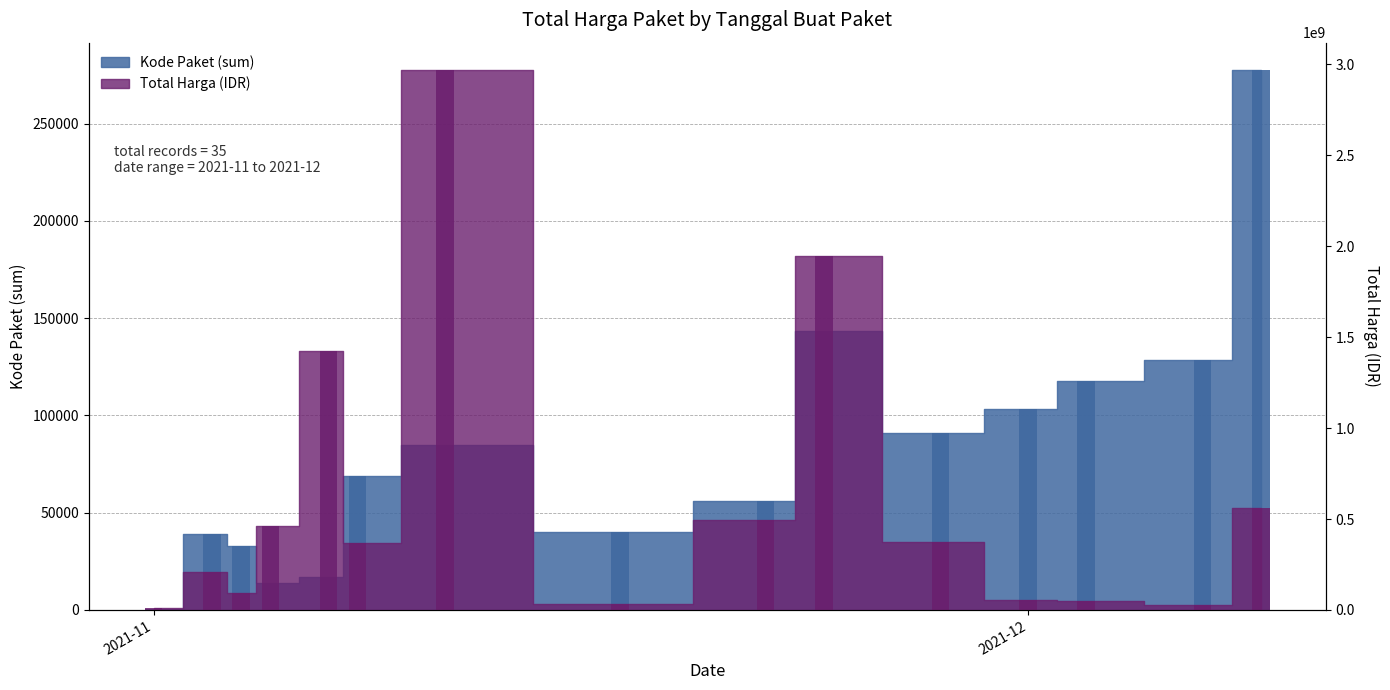

True or false: Kode Paket has a value of 82392 at 2021-11-22.

False